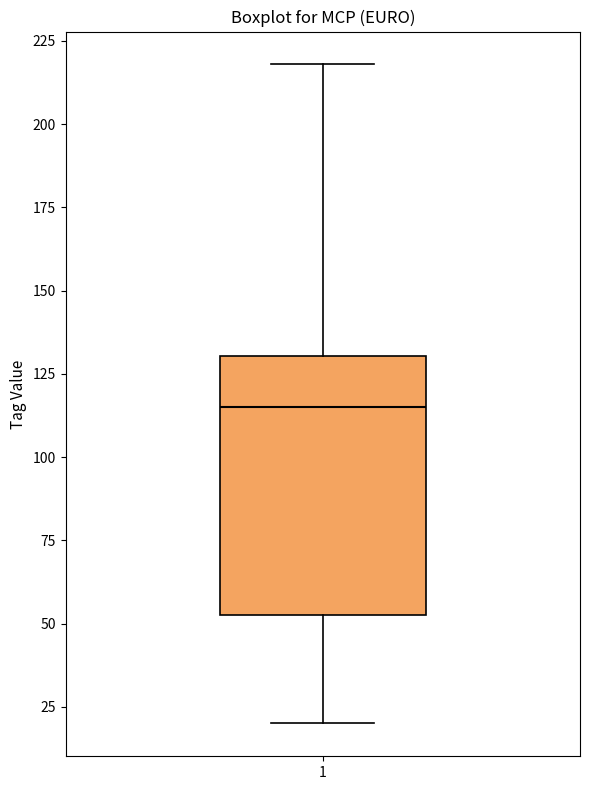

Transcribe this box plot: give where the median line is, the range the box spans, and where the two whiskers end, as read against the y-axis. The values are not printed on the chart, so give them approximately, as read against the axis.

median 115, box 55 to 130, whiskers 20 to 220